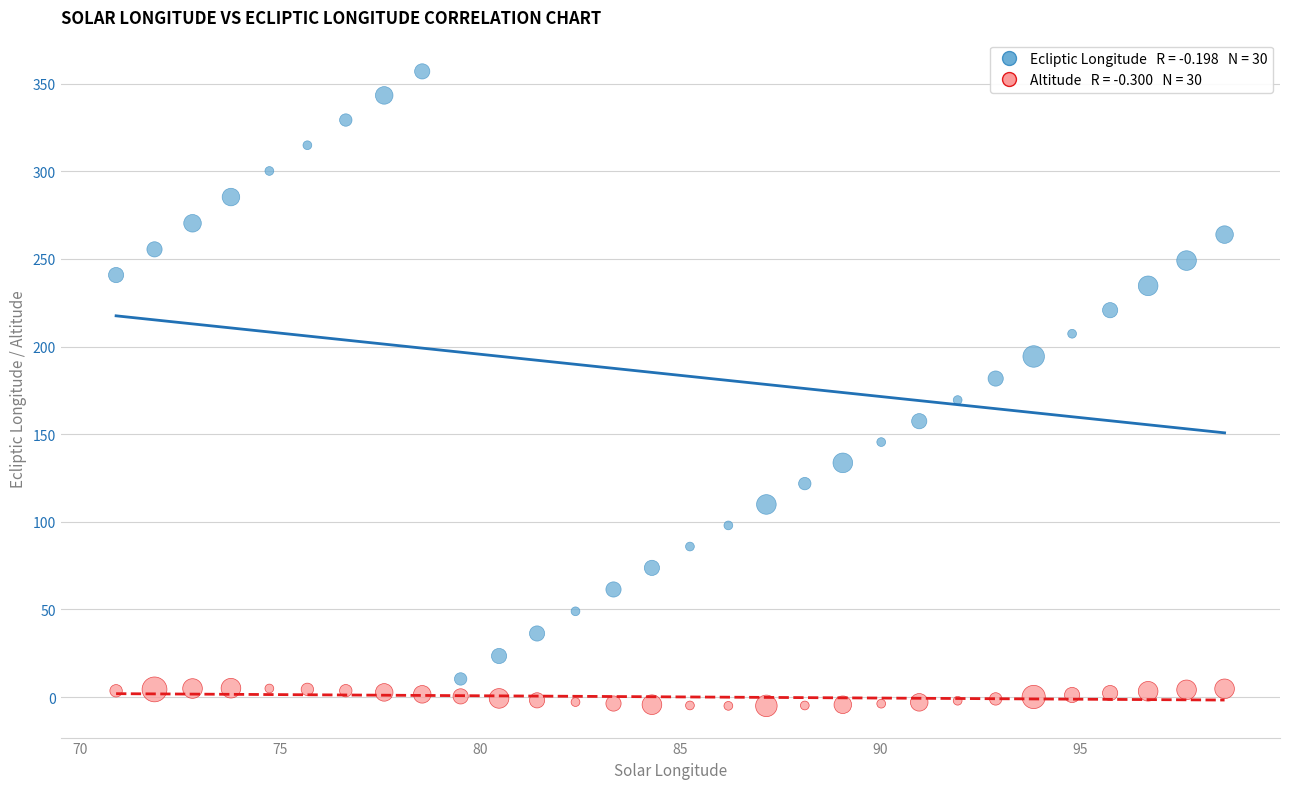

Across all data points, what is the range of X values (max minus min)?

27.7